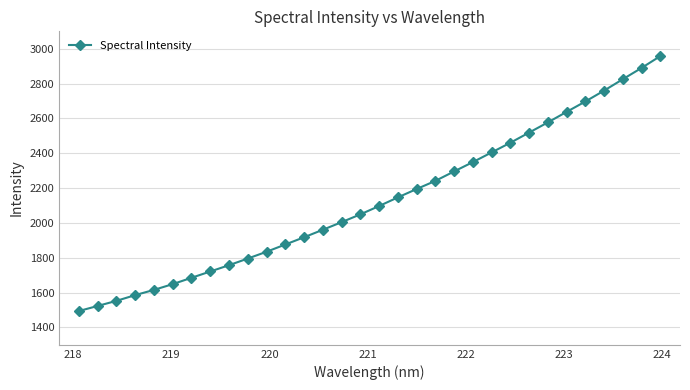

Does the chart display data point markers on the line(s)?

Yes